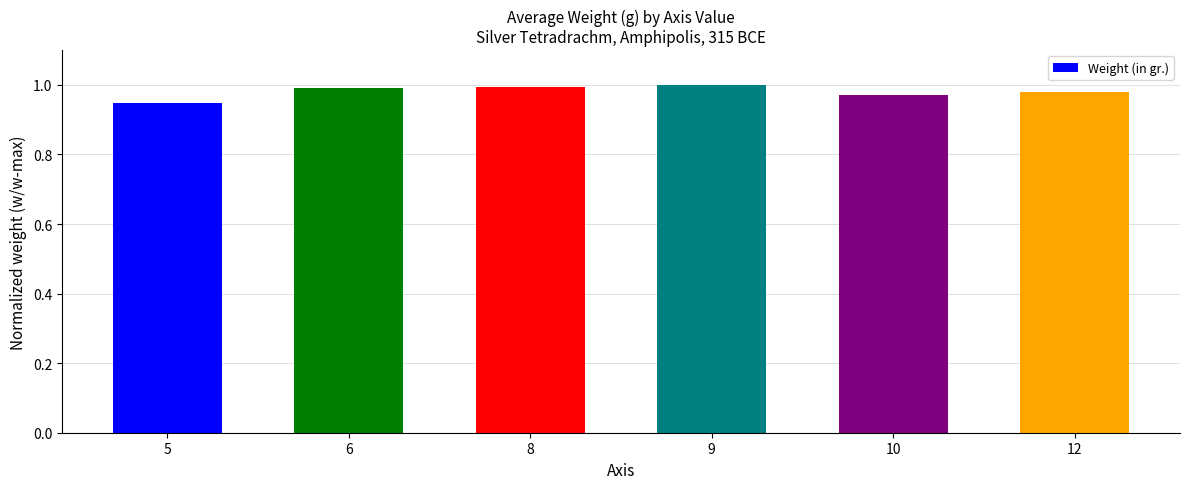

The chart shows a value of 1.5 at 5. True or false?

False